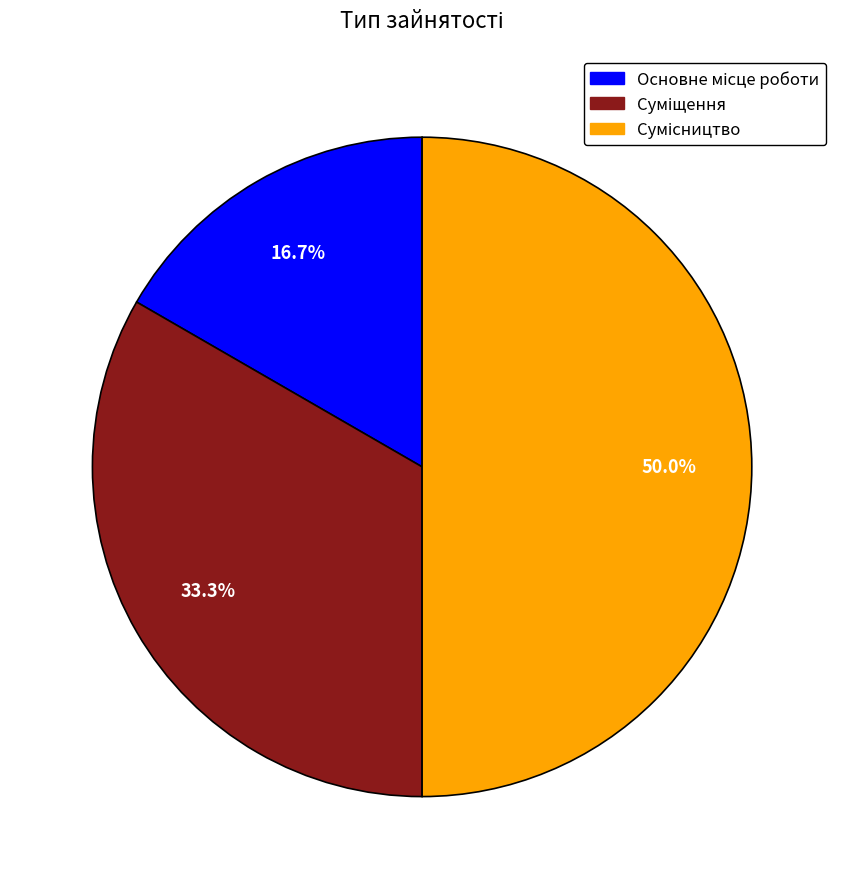

To the nearest percent, what is the combined percentage of Основне місце роботи and Суміщення?

50%